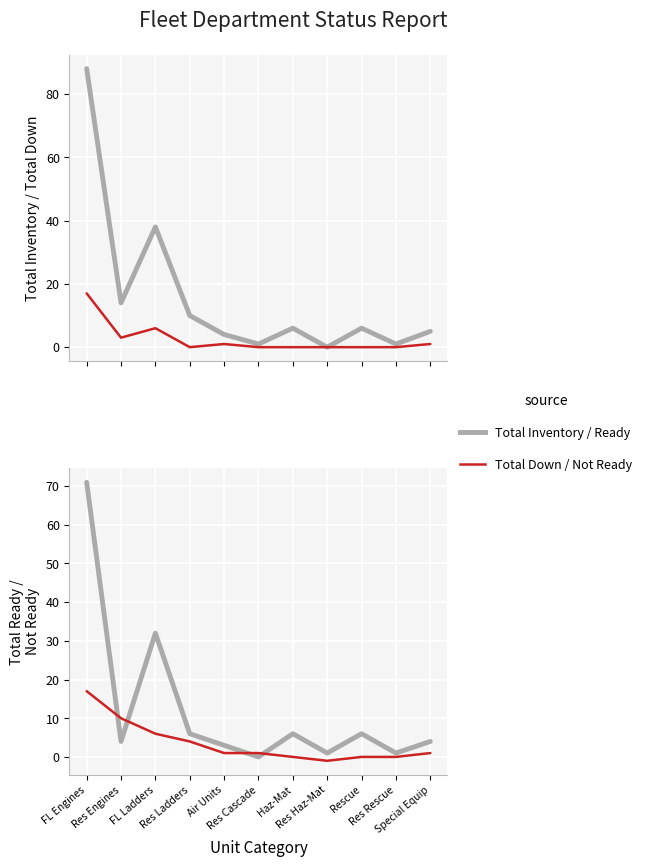

How many interior local peaks does the Total Down series have?

2